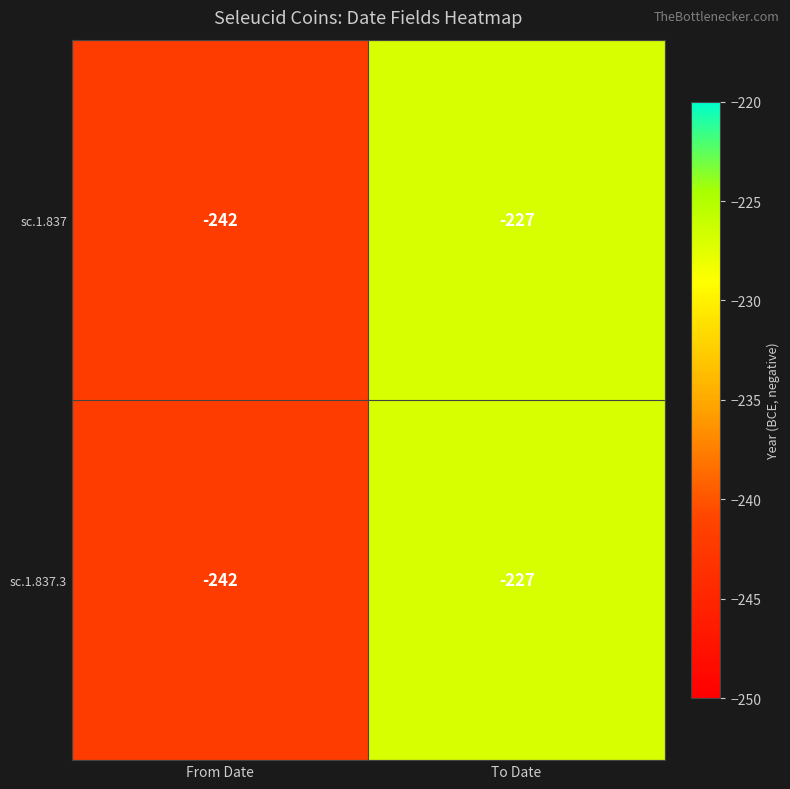

What is the total value across all series at From Date?

-484